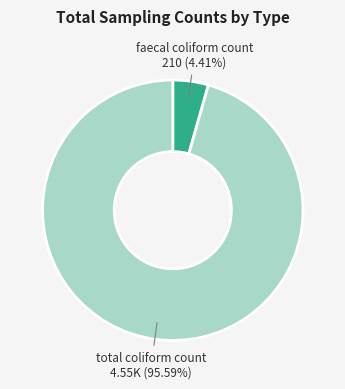

Is there a majority slice in this chart?

Yes